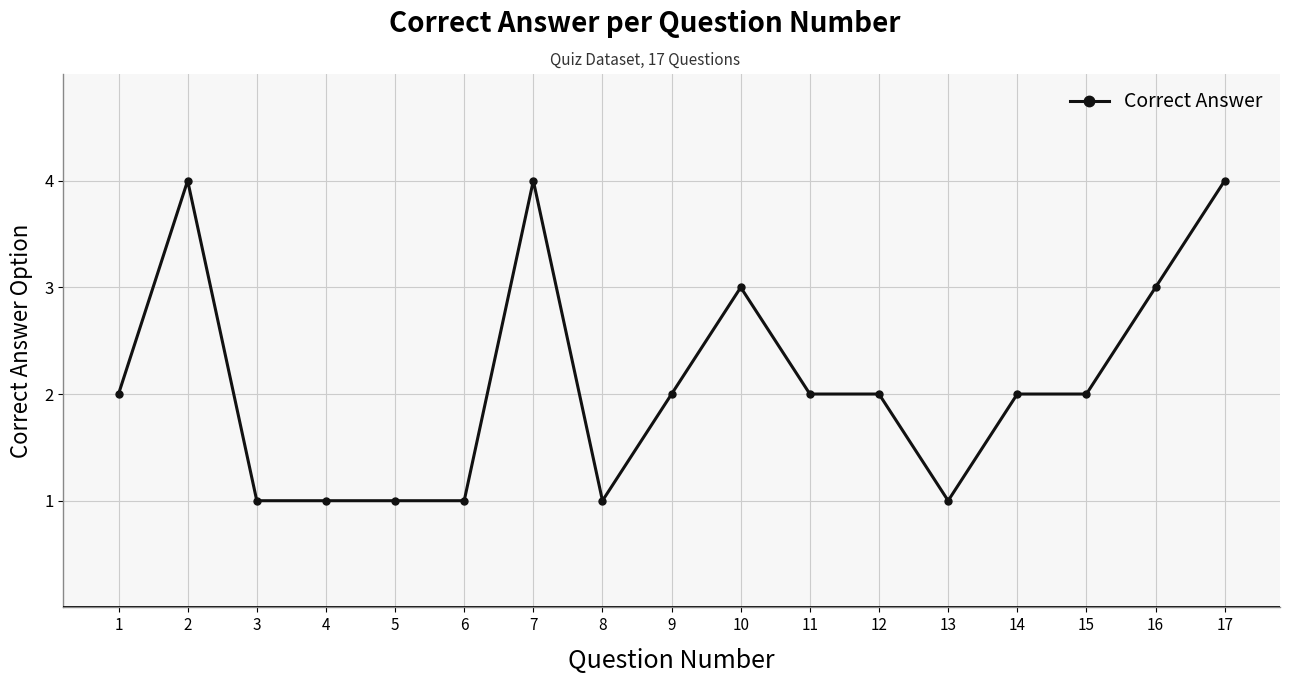

What is the greatest value displayed?

4